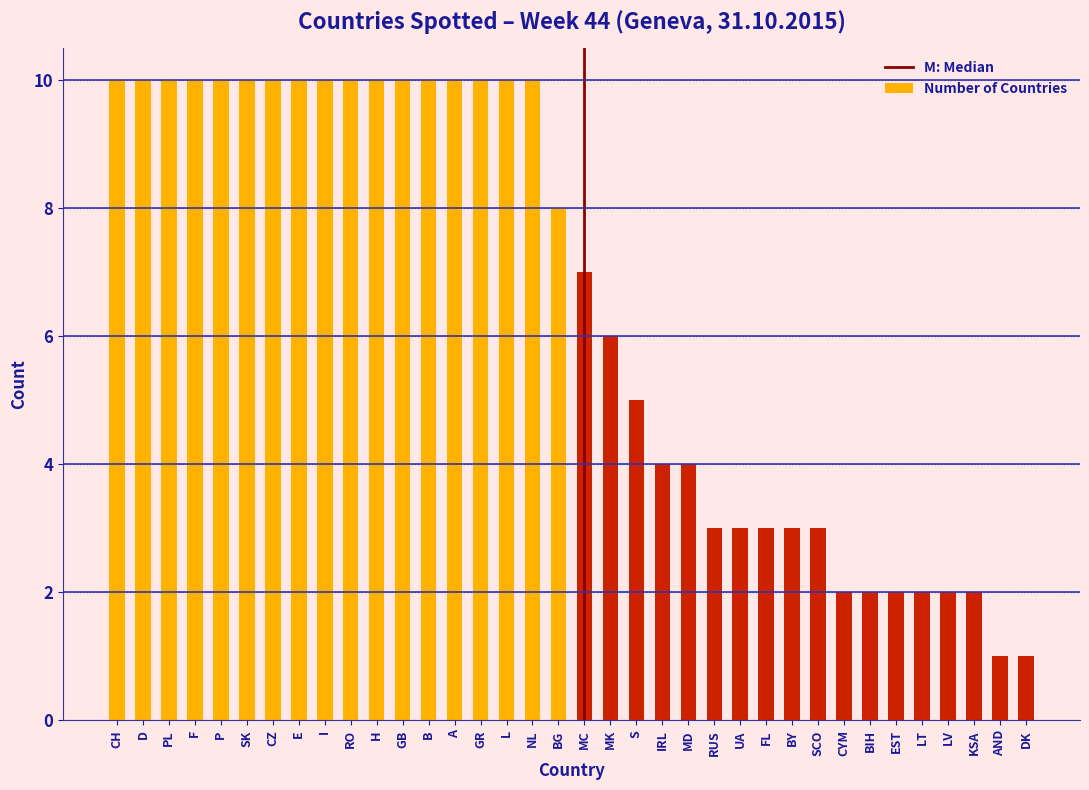

What is the label of the 15th bar from the left?

GR